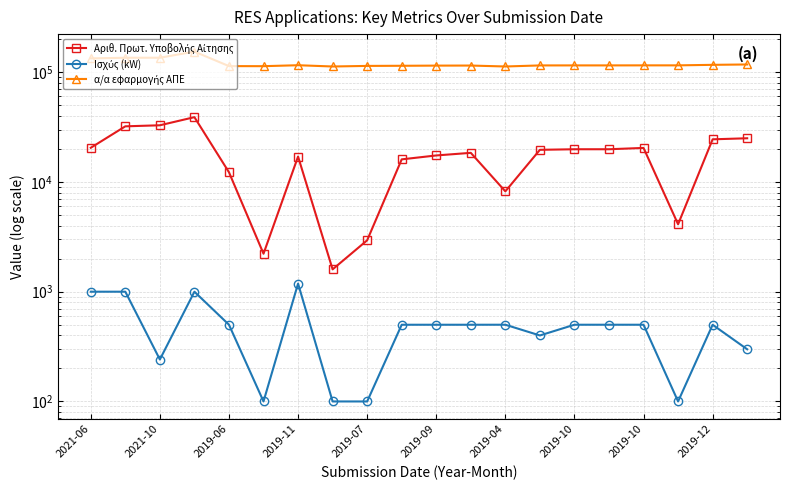

True or false: Αριθ. Πρωτ. Υποβολής Αίτησης and α/α εφαρμογής ΑΠΕ intersect in this chart.

False